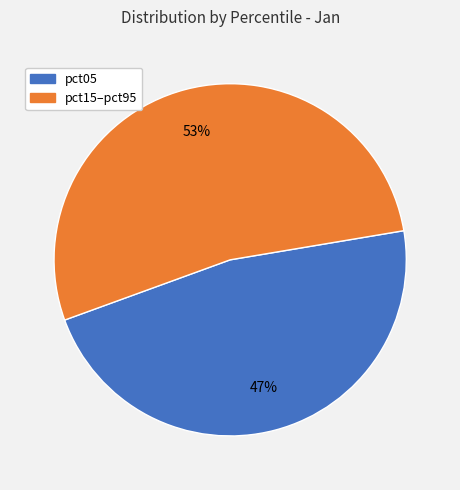

How many segments does this pie chart have?

2